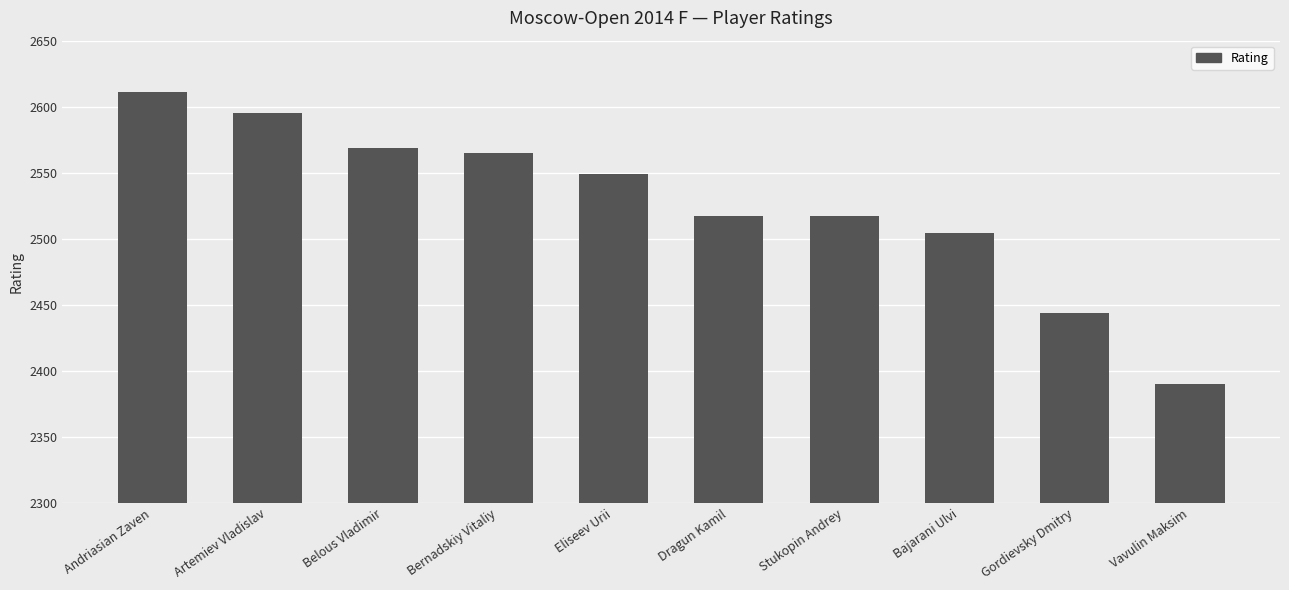

What is the difference between the second highest and minimum values?

205